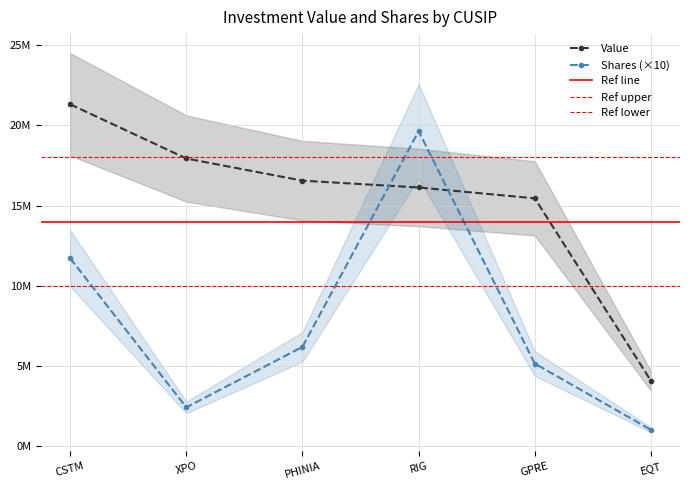

What is the average value of the Value series?

15238616